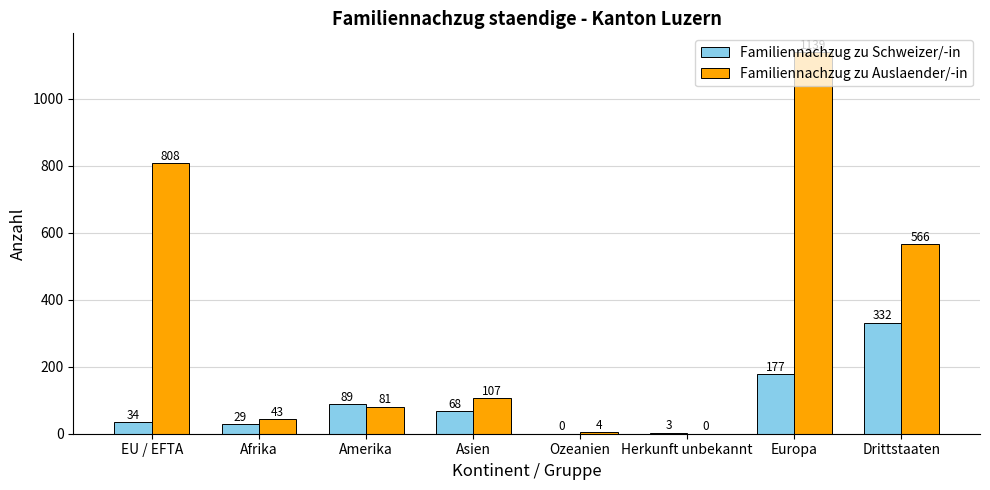

What is the total value across all series at Drittstaaten?

898